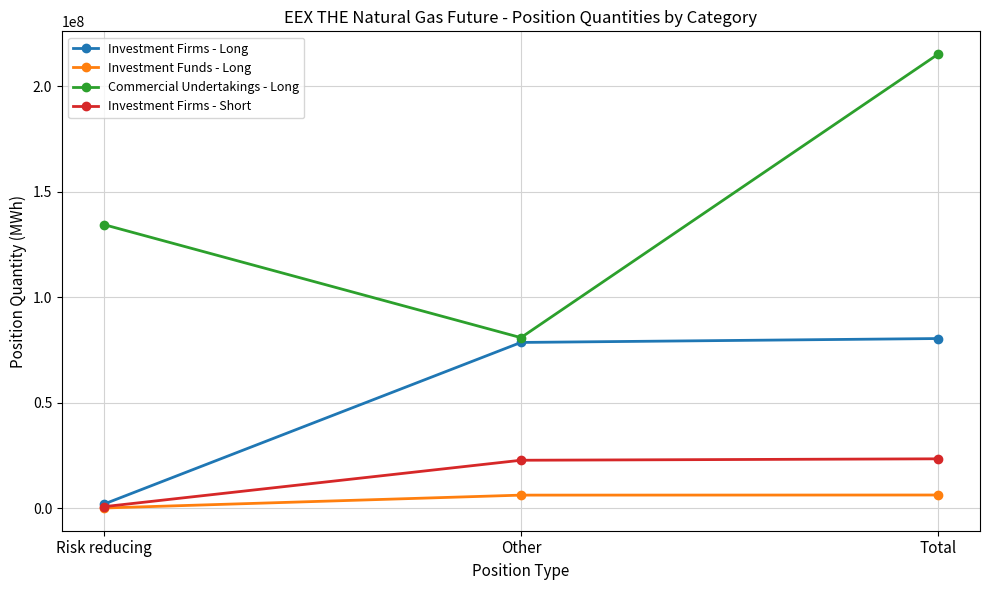

True or false: Investment Funds - Long has a value of 6226906 at Total.

True